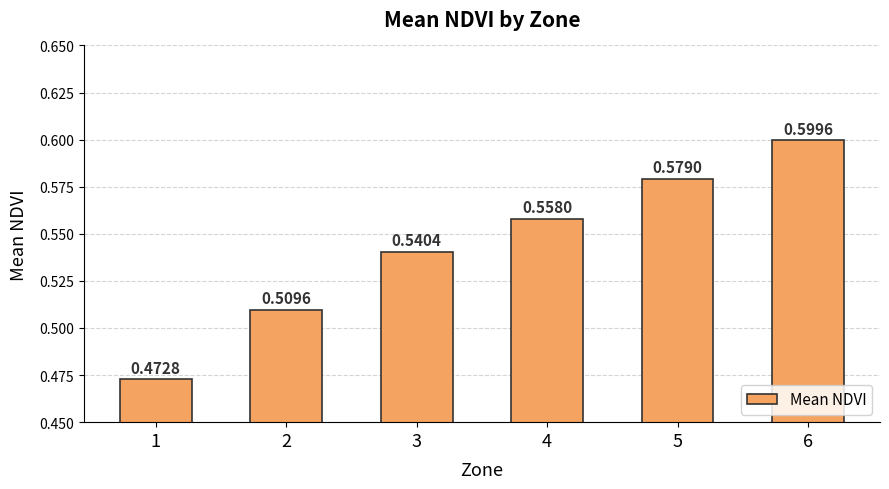

List the labels in order of value, smallest first.

1, 2, 3, 4, 5, 6